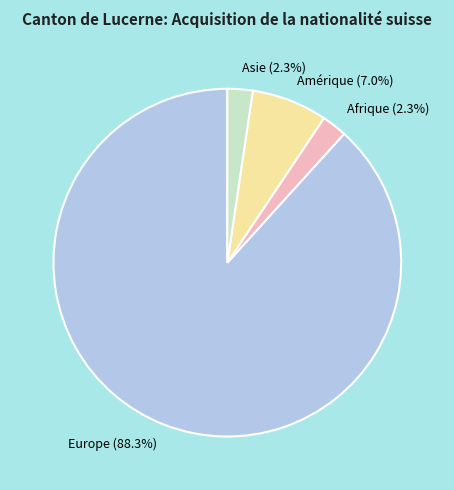

Is Europe (88.3%) the majority of the pie?

Yes